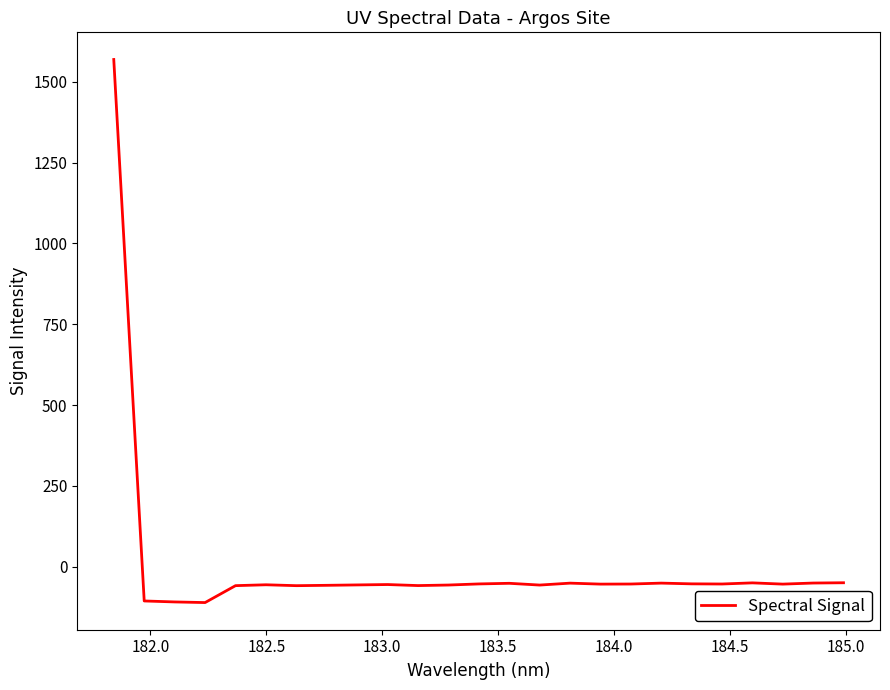

What is the minimum value shown in the chart?

-110.9